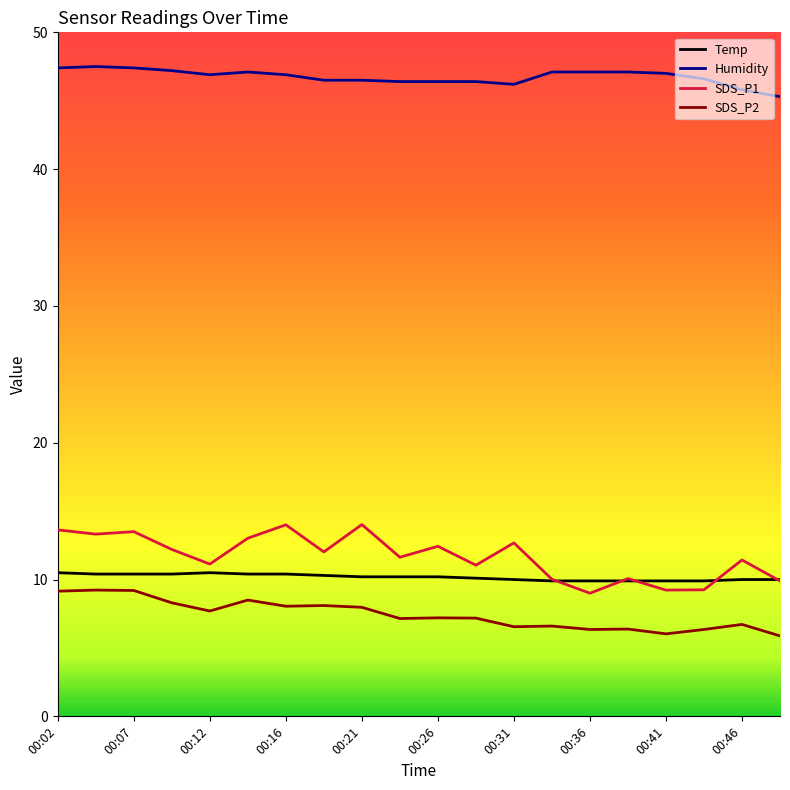

Does the chart display data point markers on the line(s)?

No